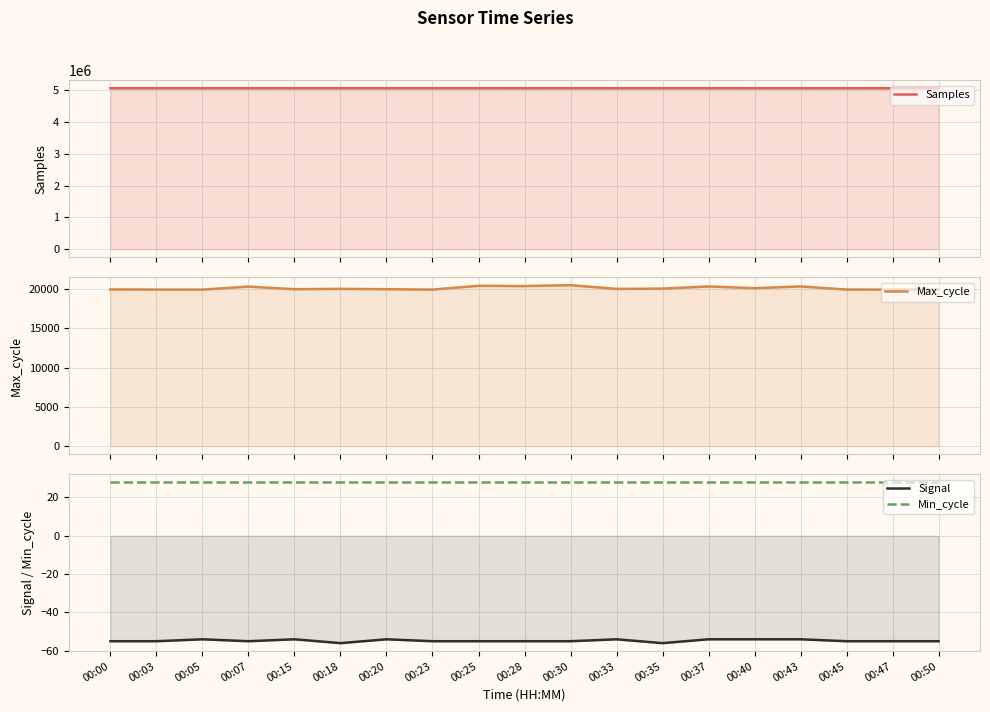

Read the Samples value at 00:05, to the nearest 100.

5065700